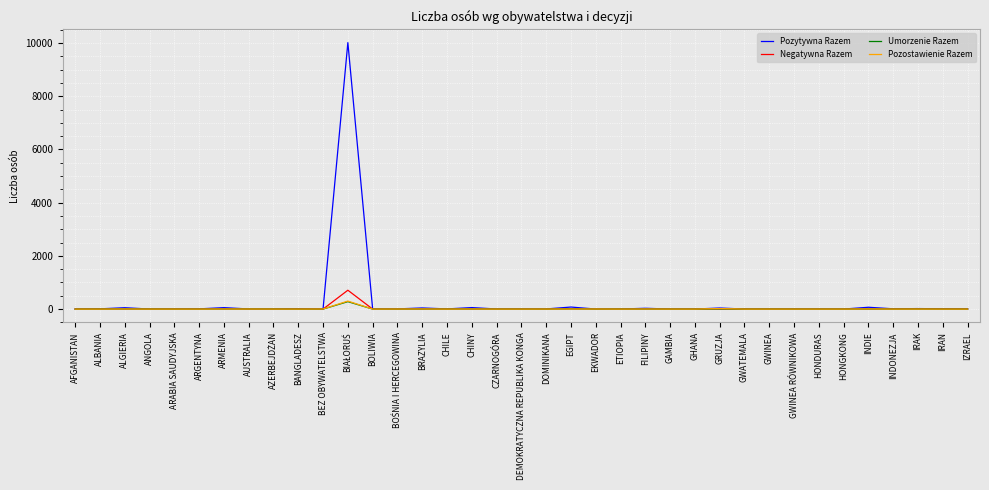

How many lines are shown in the chart?

4